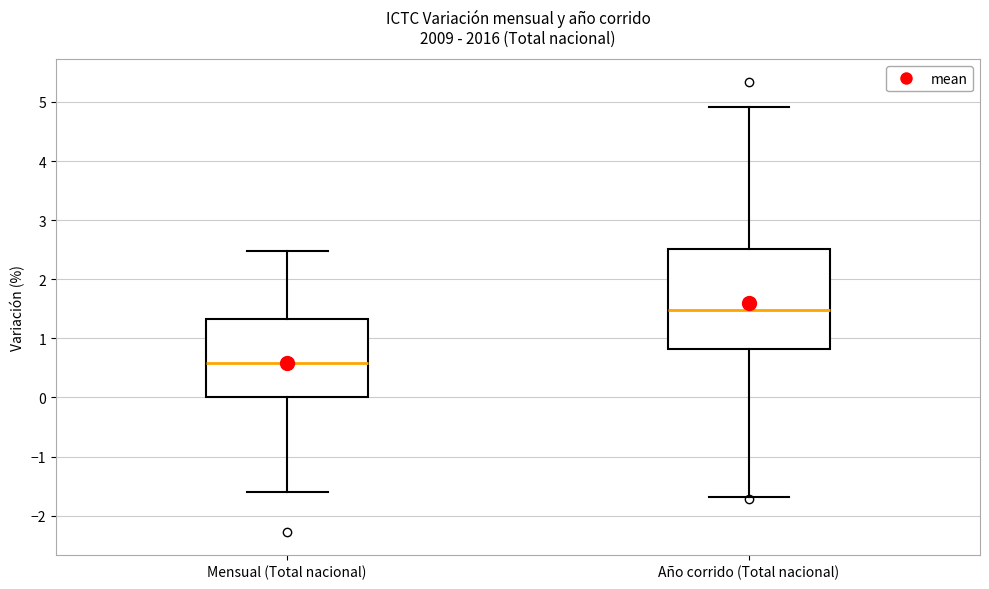

Where does the lower whisker of the box for Año corrido (Total nacional) end on the y-axis? The values are not printed on the chart, so give them approximately, as read against the axis.

-1.7